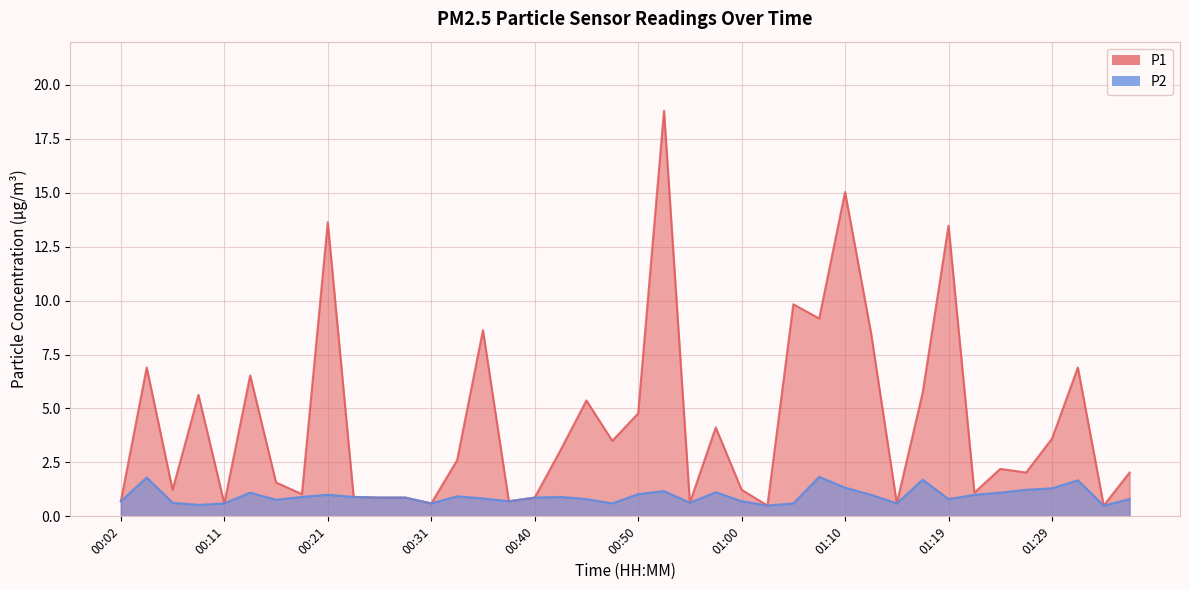

How many data points in P1 are above 2?

23